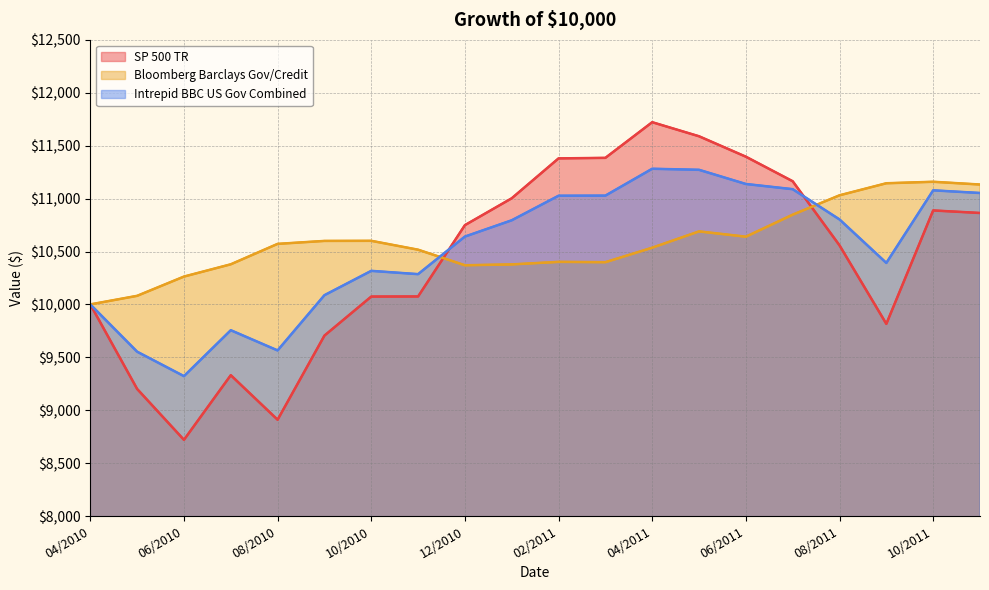

Count the number of categories in the chart.

20